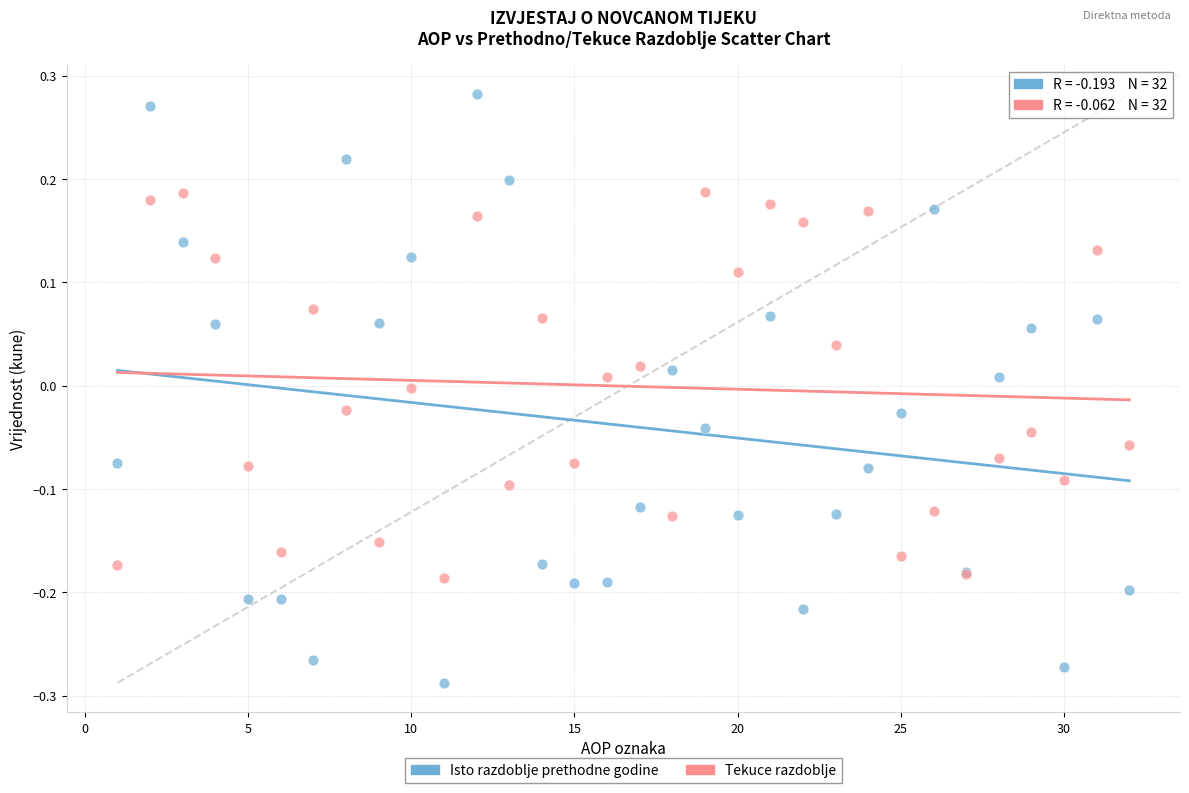

Which series reaches the minimum Y coordinate?

Isto razdoblje prethodne godine